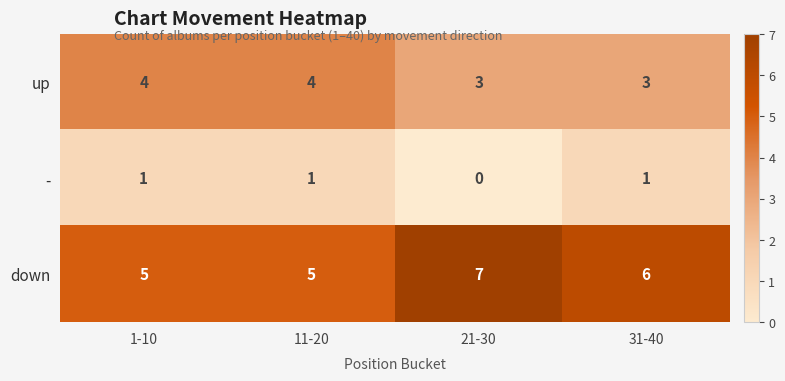

What is the total value across all series at 1-10?

10